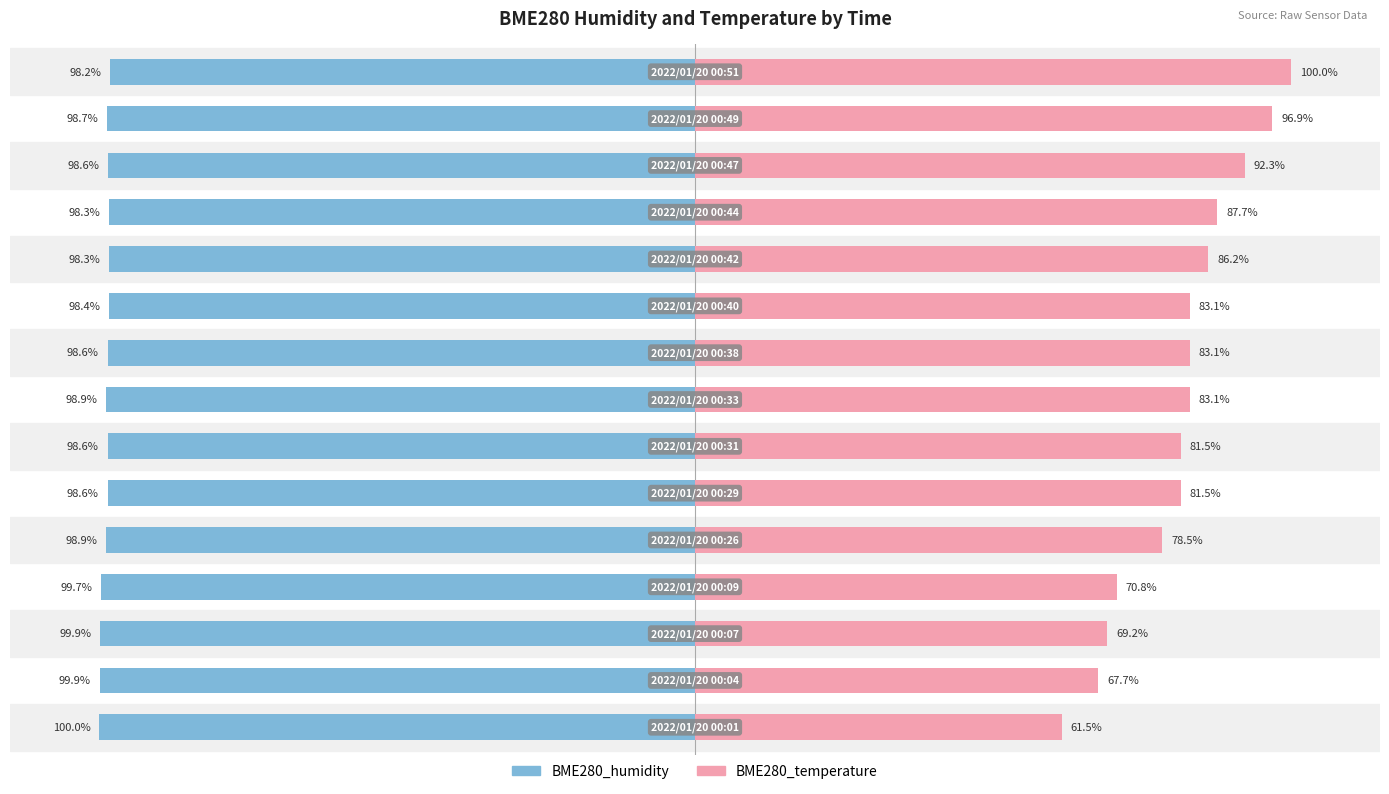

The BME280_humidity series shows -37.8 at 150. True or false?

False